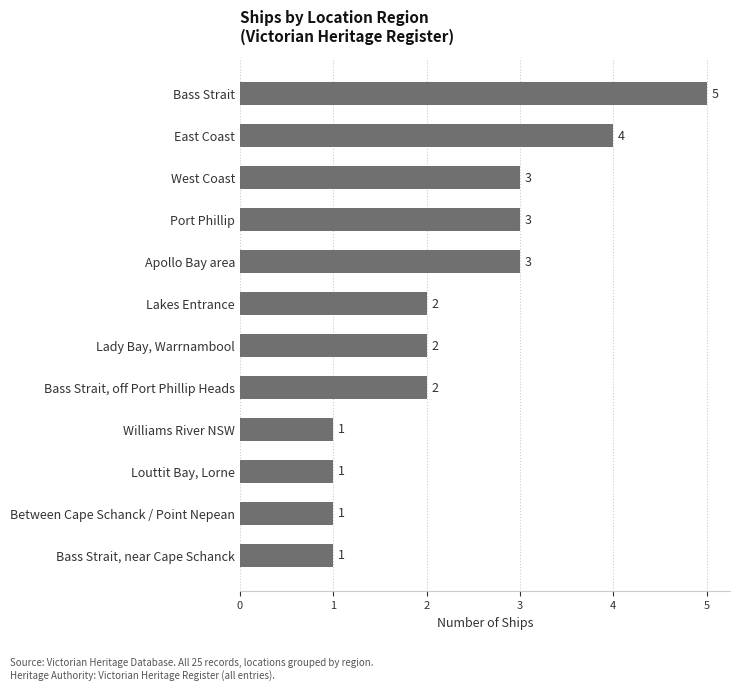

The value at Port Phillip is 4. True or false?

False